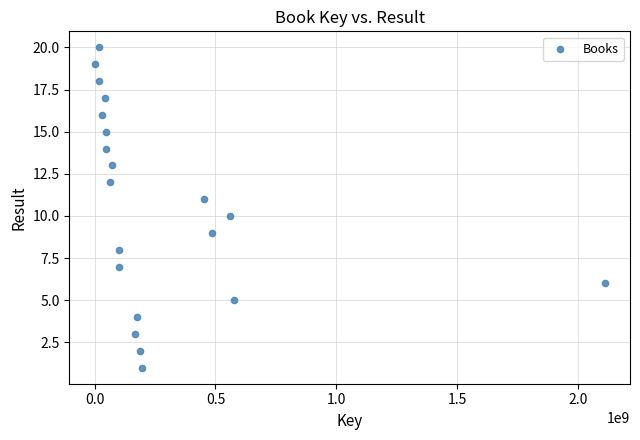

What is the range of Y values (max minus min)?

19